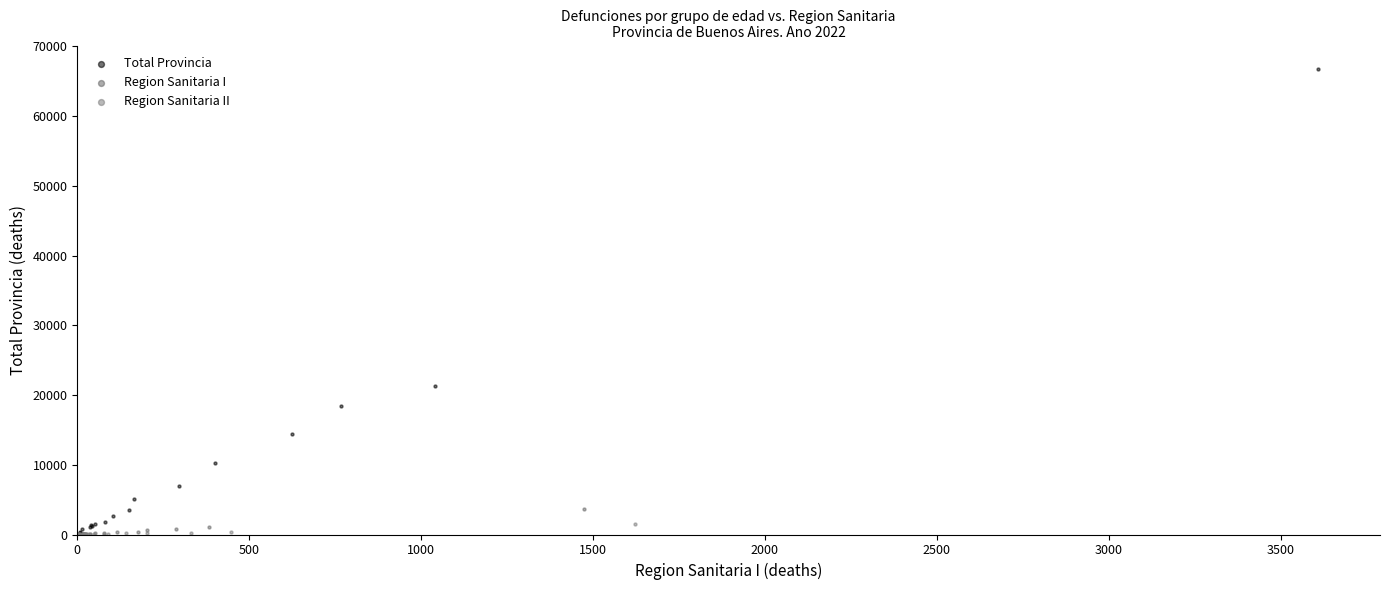

Which series reaches the maximum Y coordinate?

Total Provincia